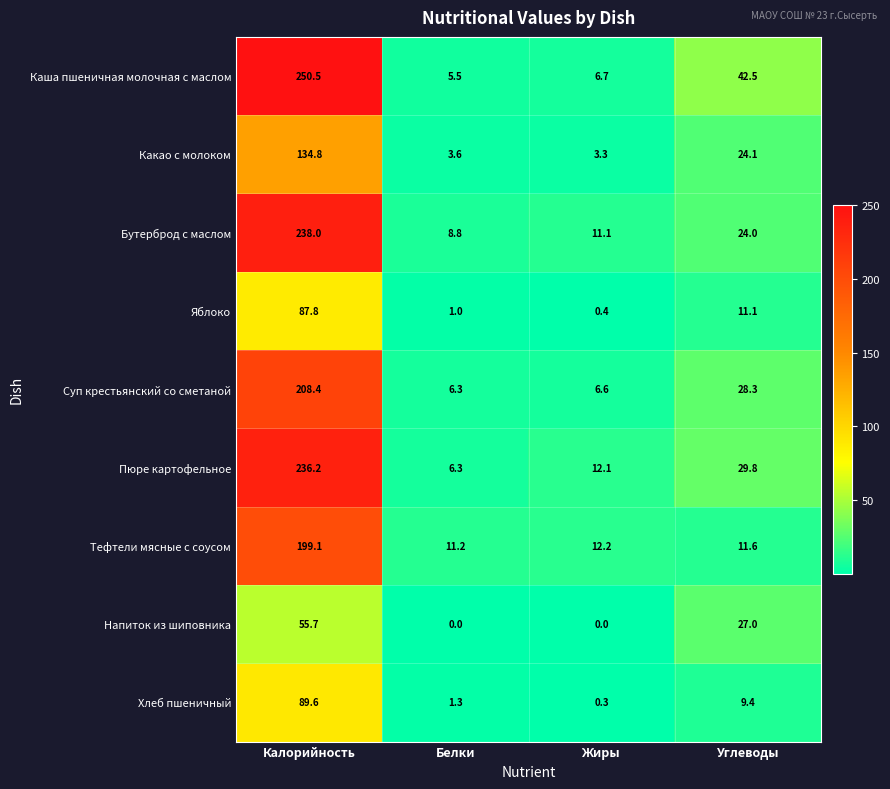

What is the sum of the Хлеб пшеничный values at Белки and Углеводы?

10.7